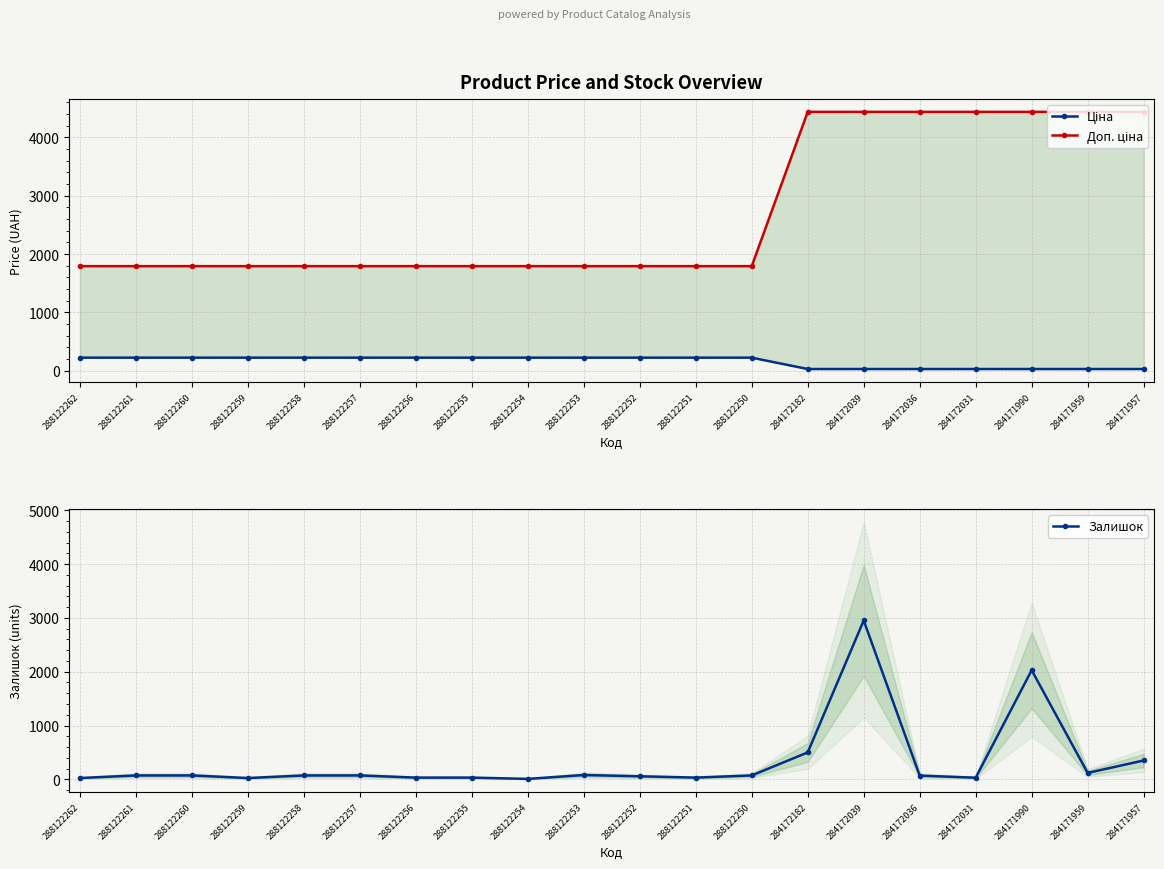

How many lines are shown in the chart?

3